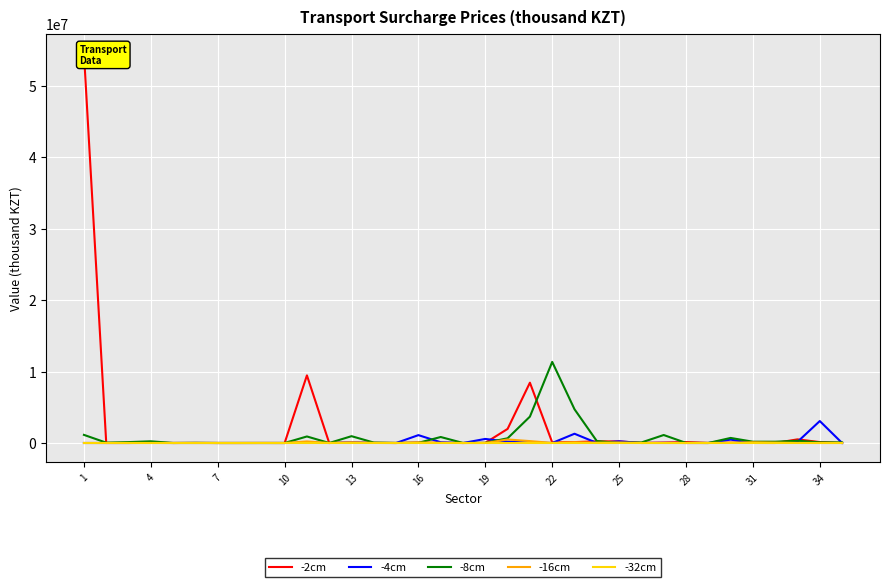

At which category is the sum across all series the highest?

1